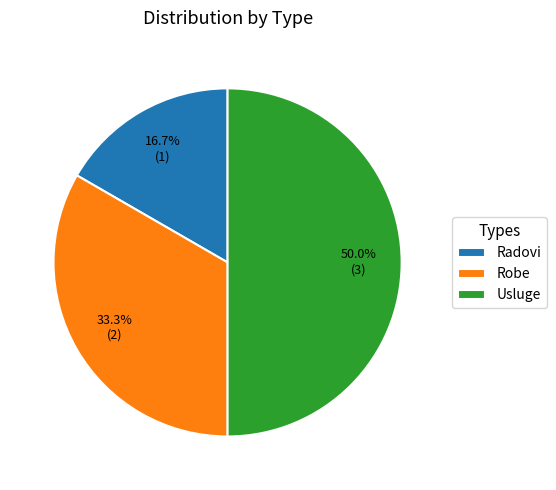

Which slice is the smallest?

Radovi